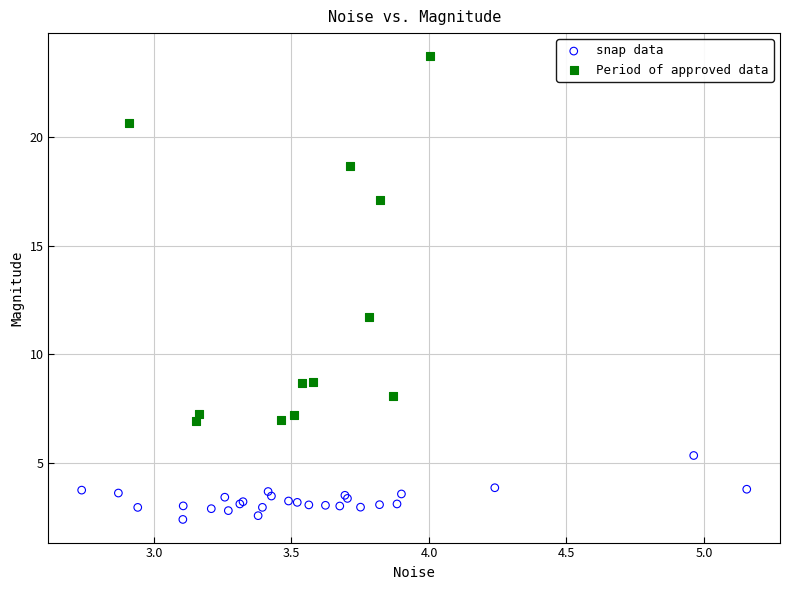

Which series contains the highest Y value?

Period of approved data